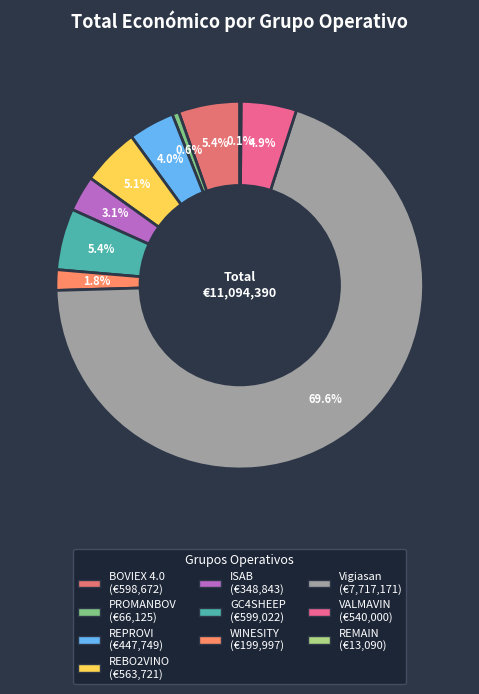

Which slice represents more than half of the pie?

Vigiasan